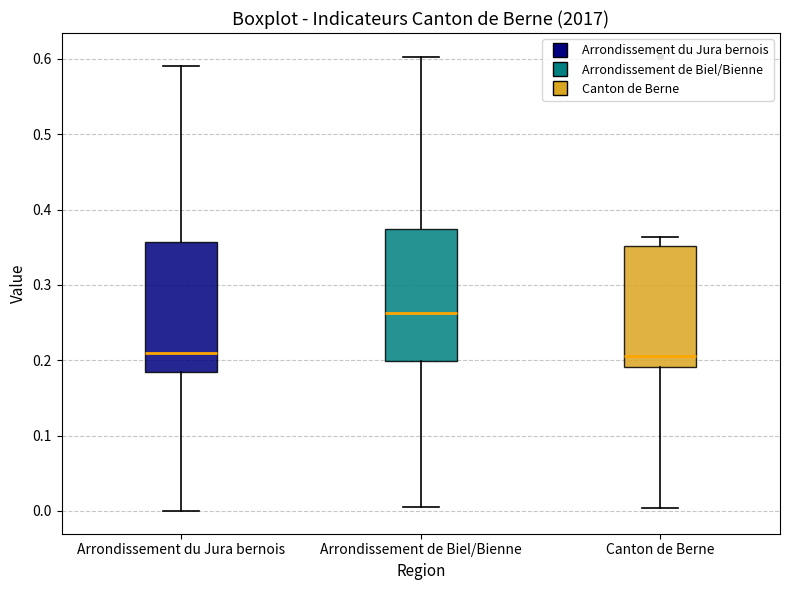

Where is the upper edge of the box for Arrondissement de Biel/Bienne on the y-axis? The values are not printed on the chart, so give them approximately, as read against the axis.

0.37